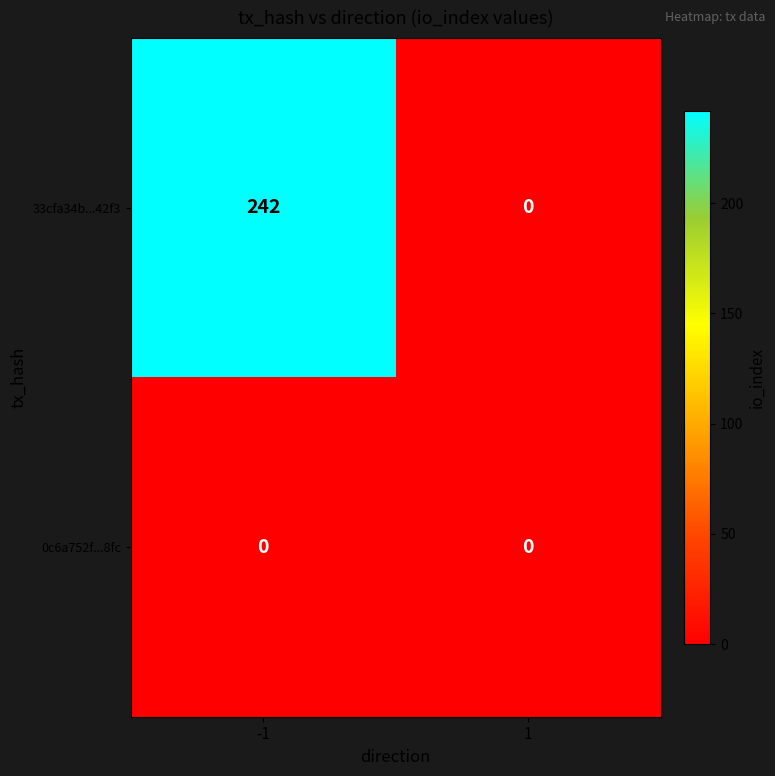

Which series has the largest total across all categories?

33cfa34b...42f3